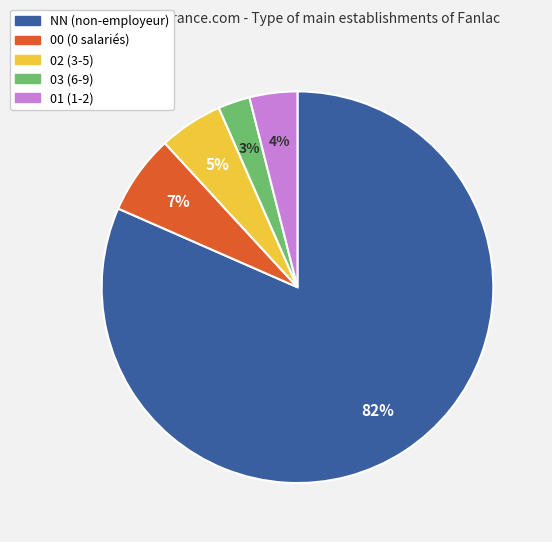

Is it true that NN is 82% of the pie?

True